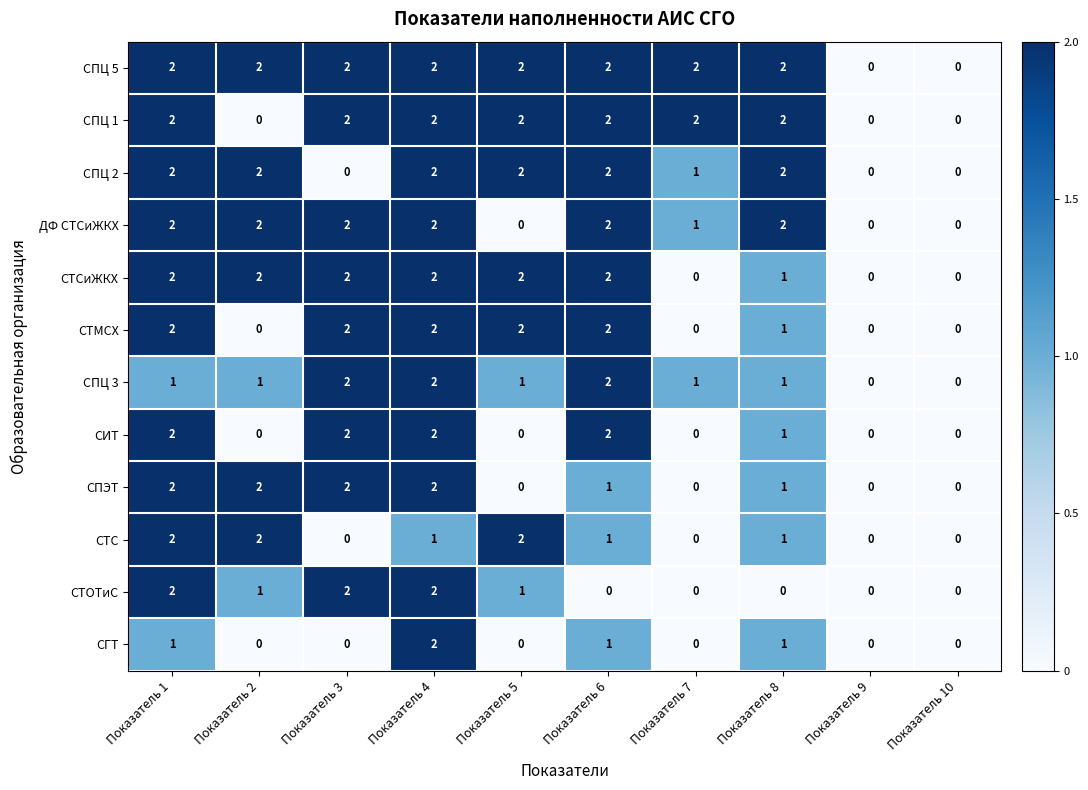

What is the greatest value displayed?

2